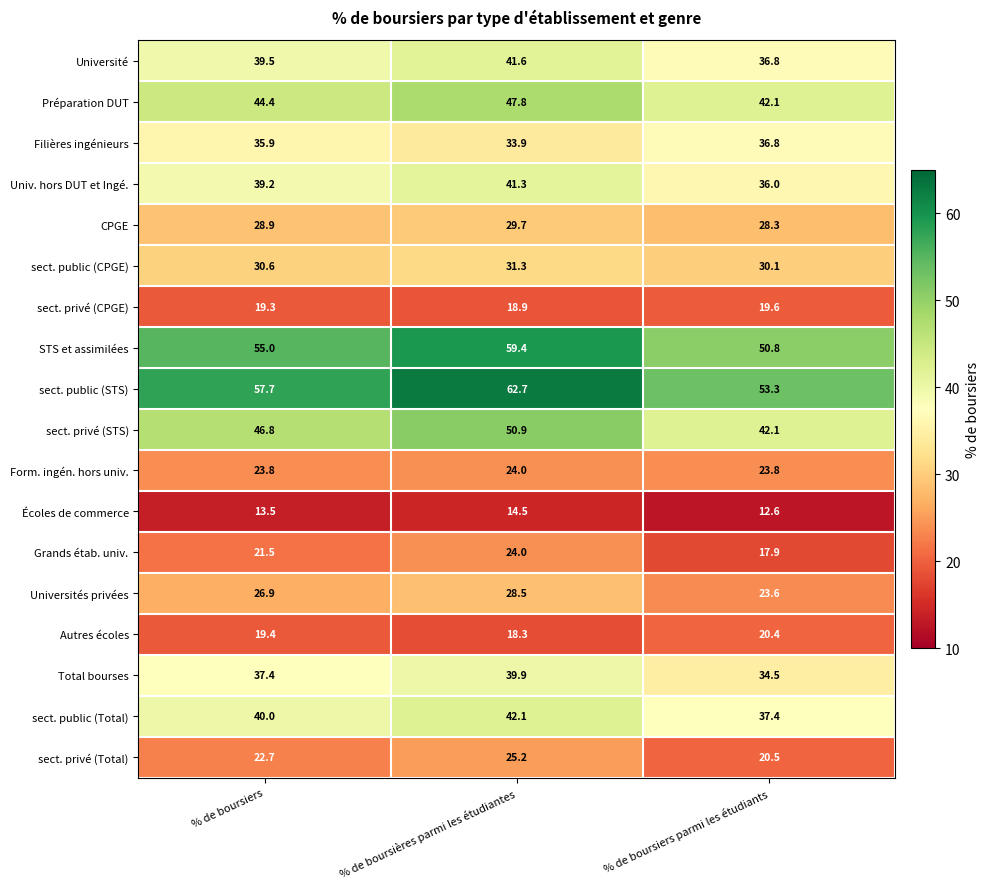

Which series has the largest total across all categories?

sect. public (STS)